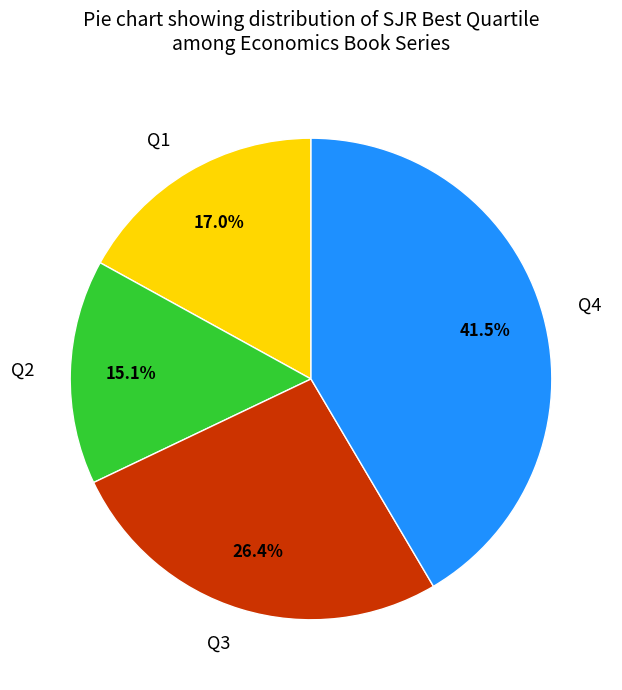

Does any single category account for the majority?

No